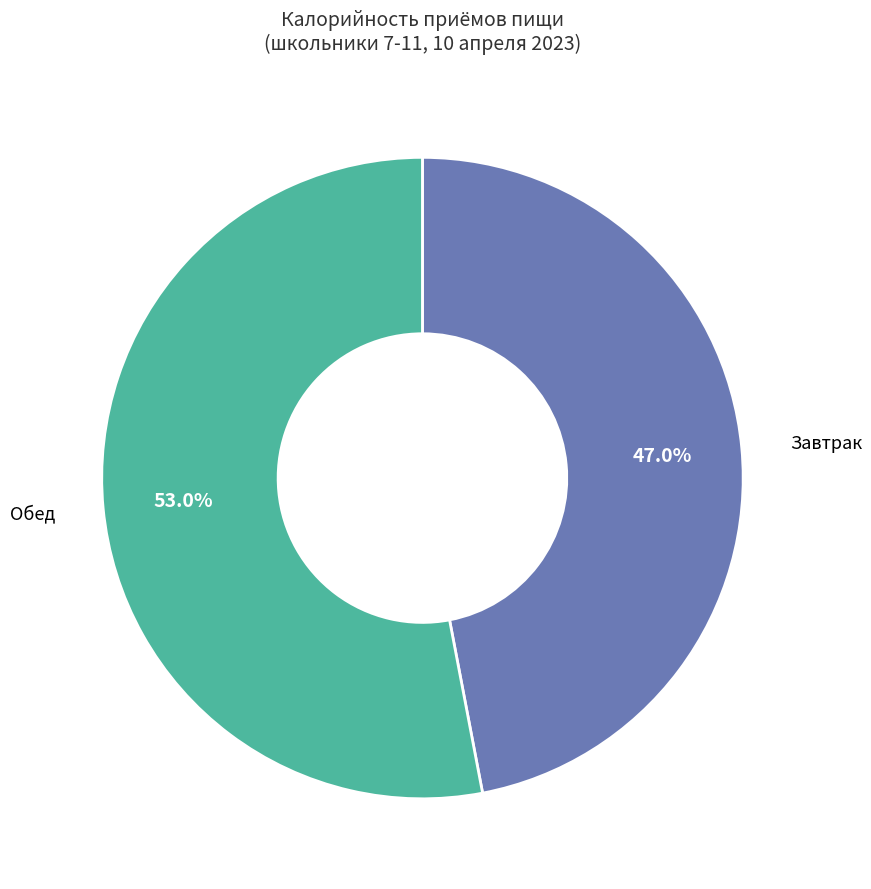

Is there a majority slice in this chart?

Yes